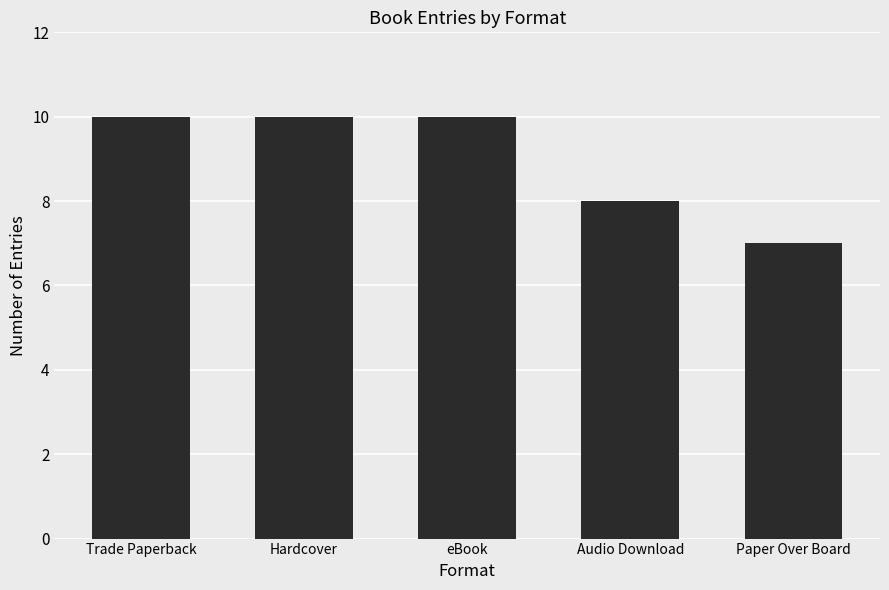

What is the approximate value at Audio Download?

8